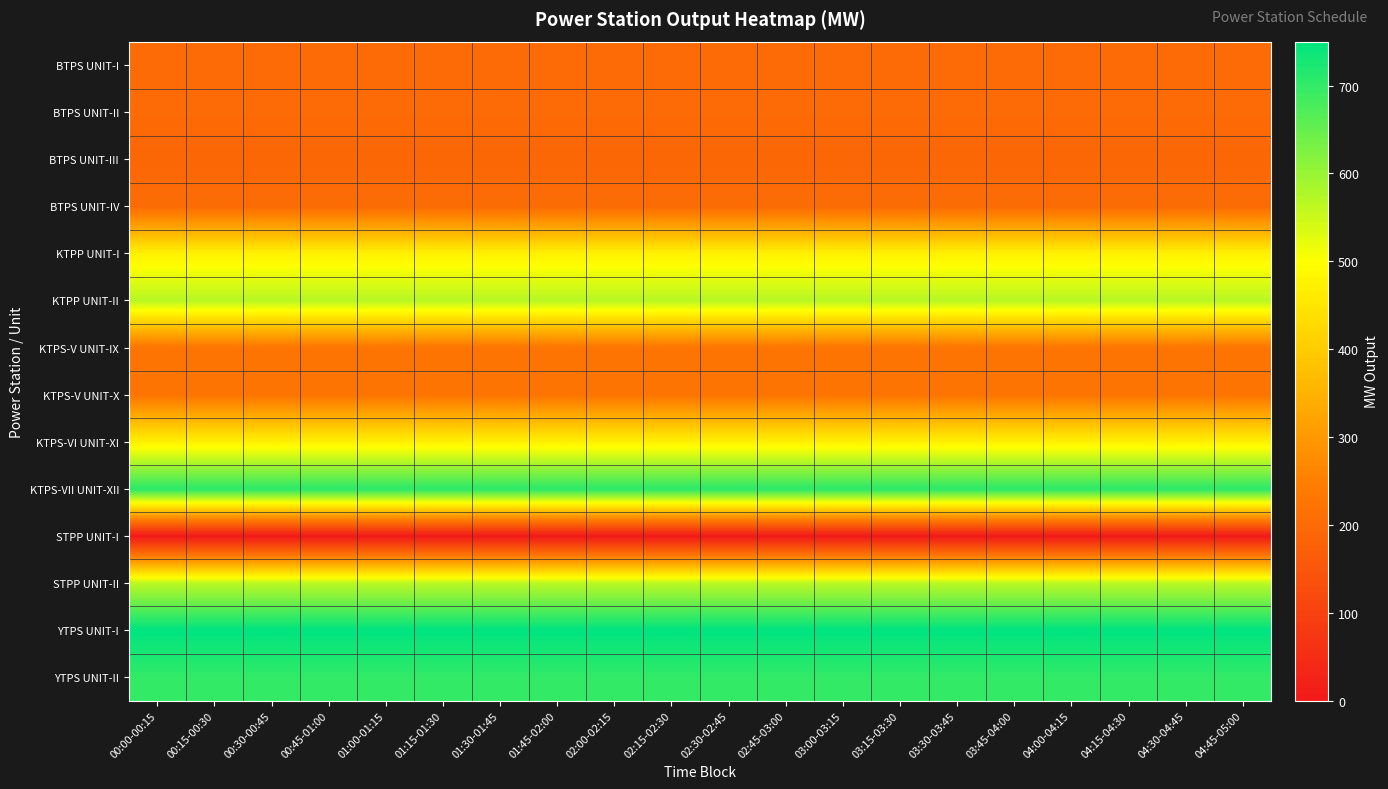

At which category is the sum across all series the highest?

00:00-00:15